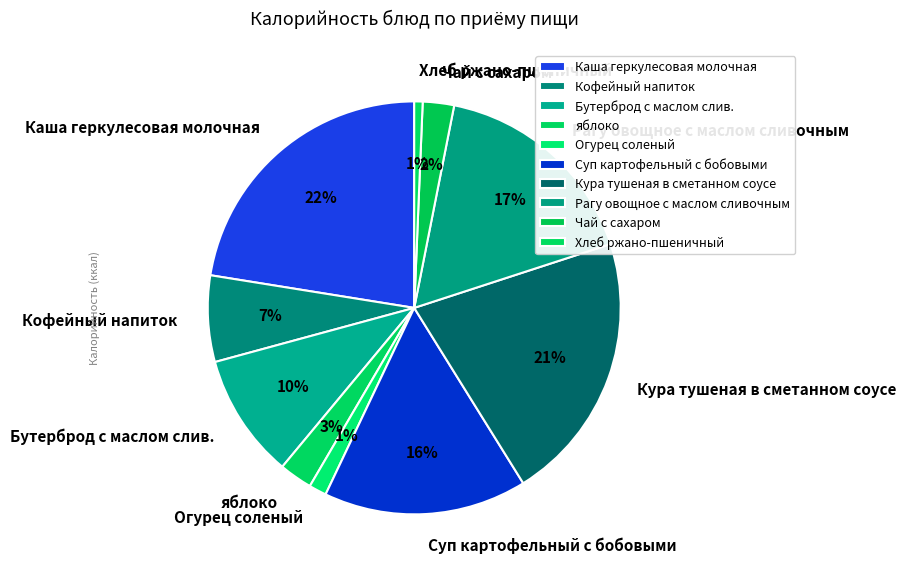

True or false: Хлеб ржано-пшеничный accounts for 11% of the total.

False